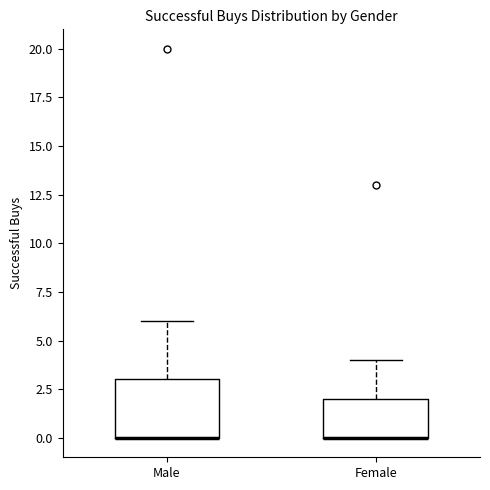

Reading left to right, transcribe this box plot: for each box, give where its median line is, the range the box spans, and where its two whiskers end, as read against the y-axis. The values are not printed on the chart, so give them approximately, as read against the axis.

Male: median 0 (drawn on the box's lower edge), box 0 to 3, whiskers 0 to 6
Female: median 0 (drawn on the box's lower edge), box 0 to 2, whiskers 0 to 4